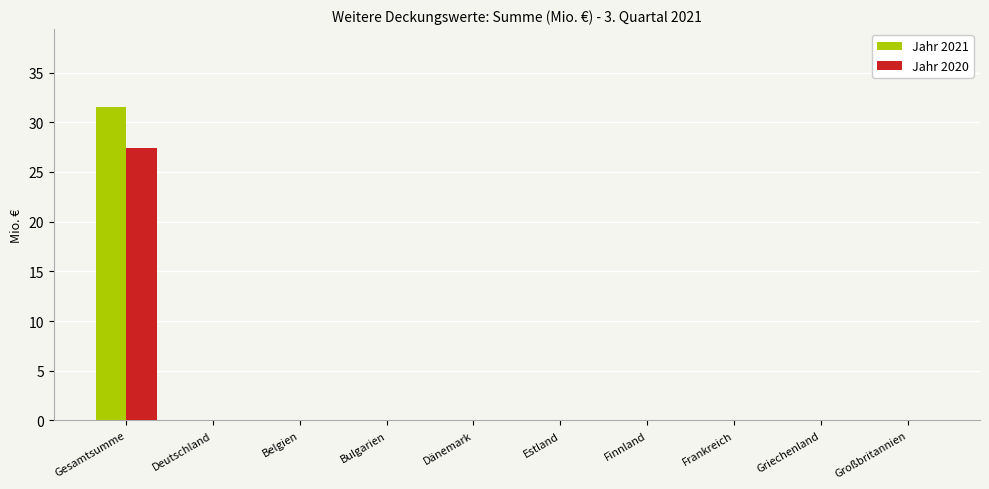

What is the highest value of the Jahr 2020 series?

27.4